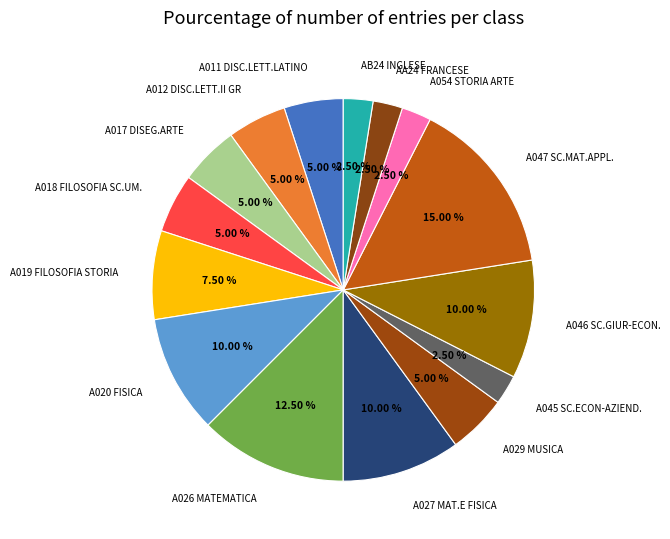

What is the ratio of the value at A045 SC.ECON-AZIEND. to the value at A017 DISEG.ARTE?

0.5